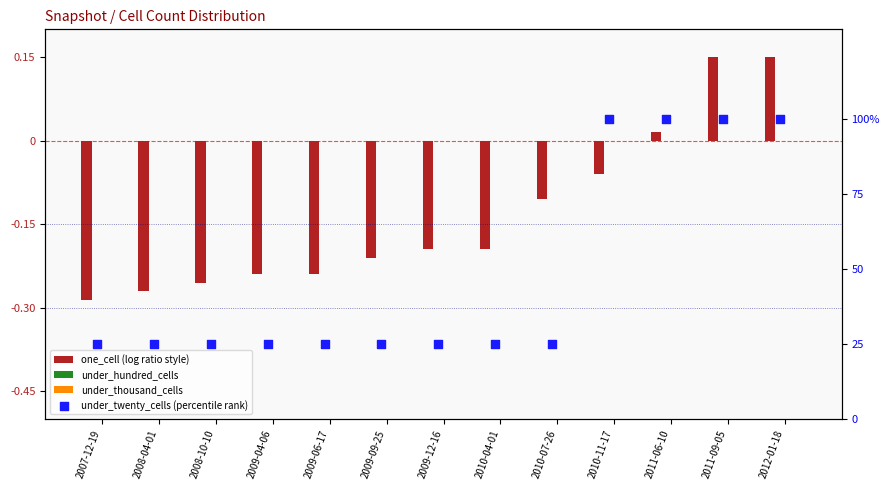

What is the total value across all series at 2010-07-26?

24.9